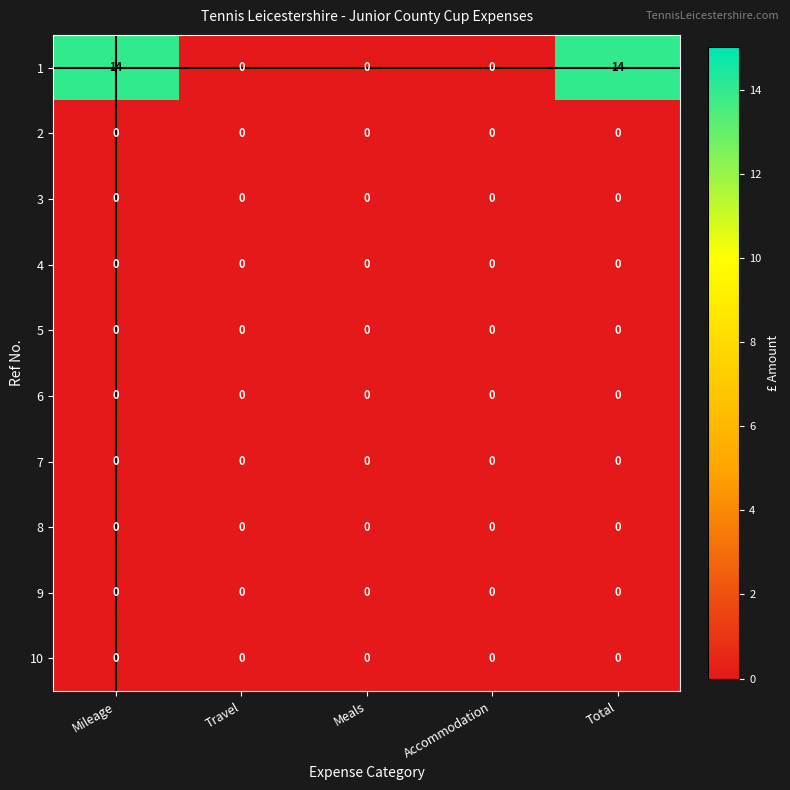

The value of 7 at Meals is 0. True or false?

True